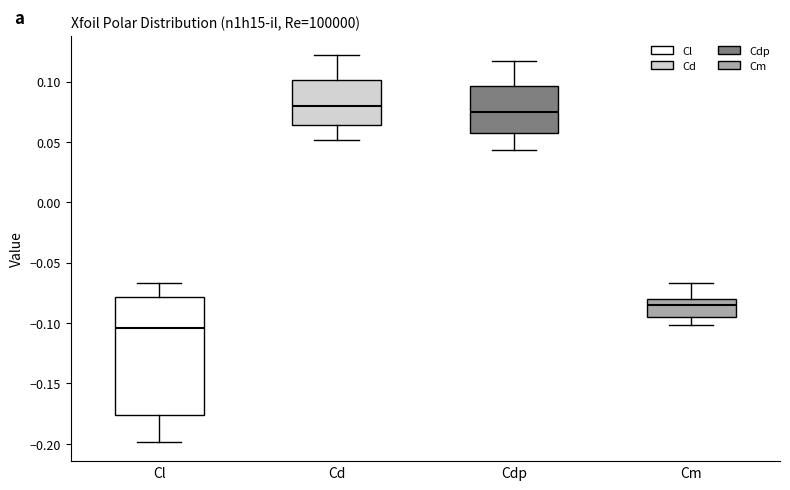

Which box has the lowest median line?

Cl